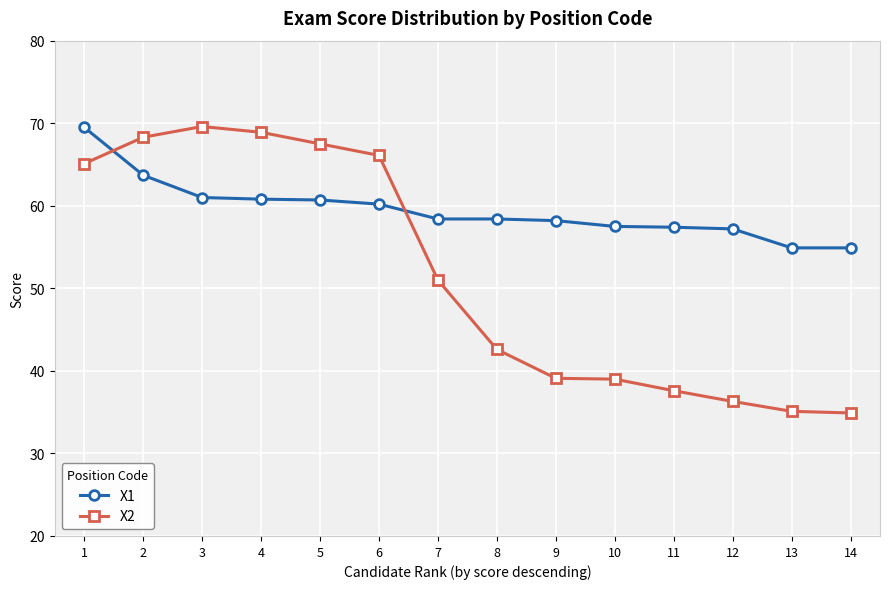

Which series has the widest spread of values?

X2